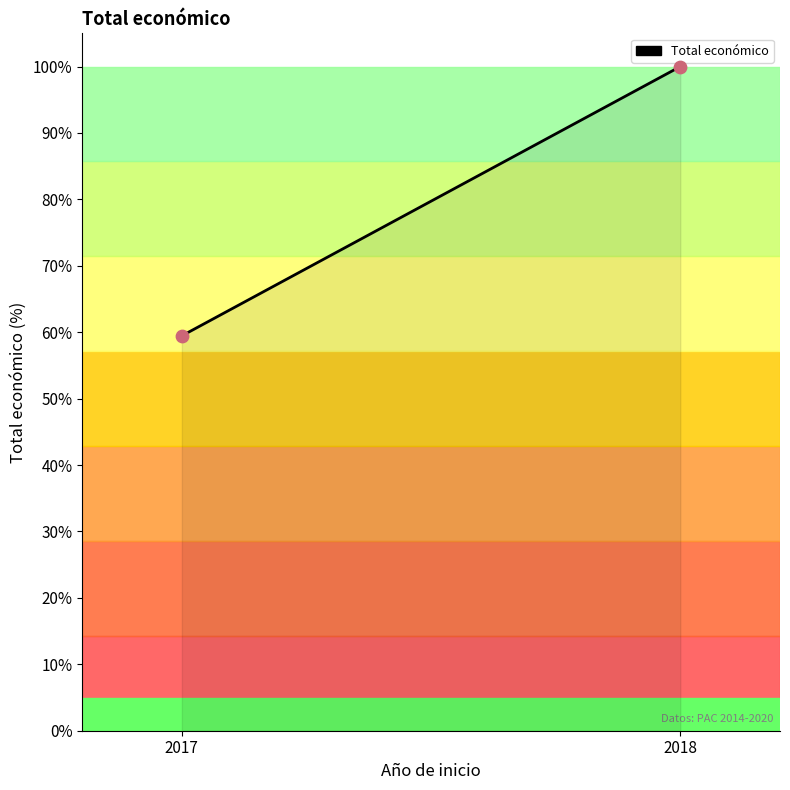

What is the average Y value?

79.7